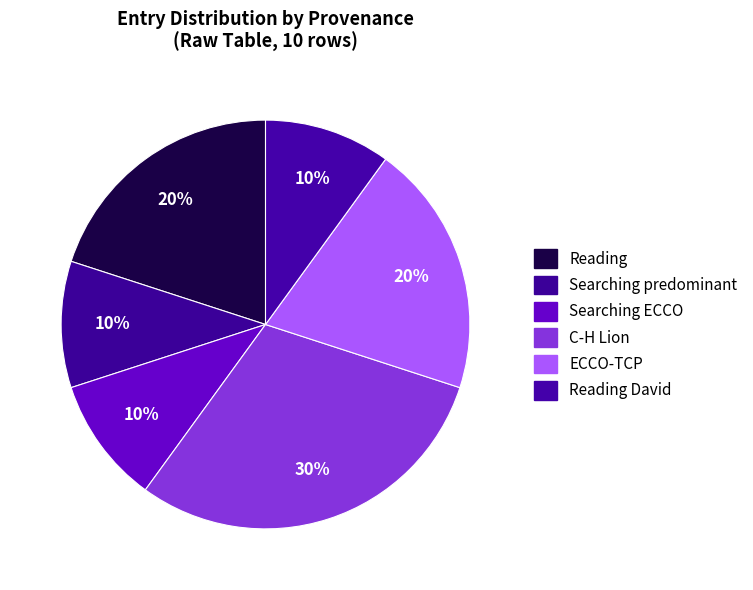

Count the number of slices in the pie.

6